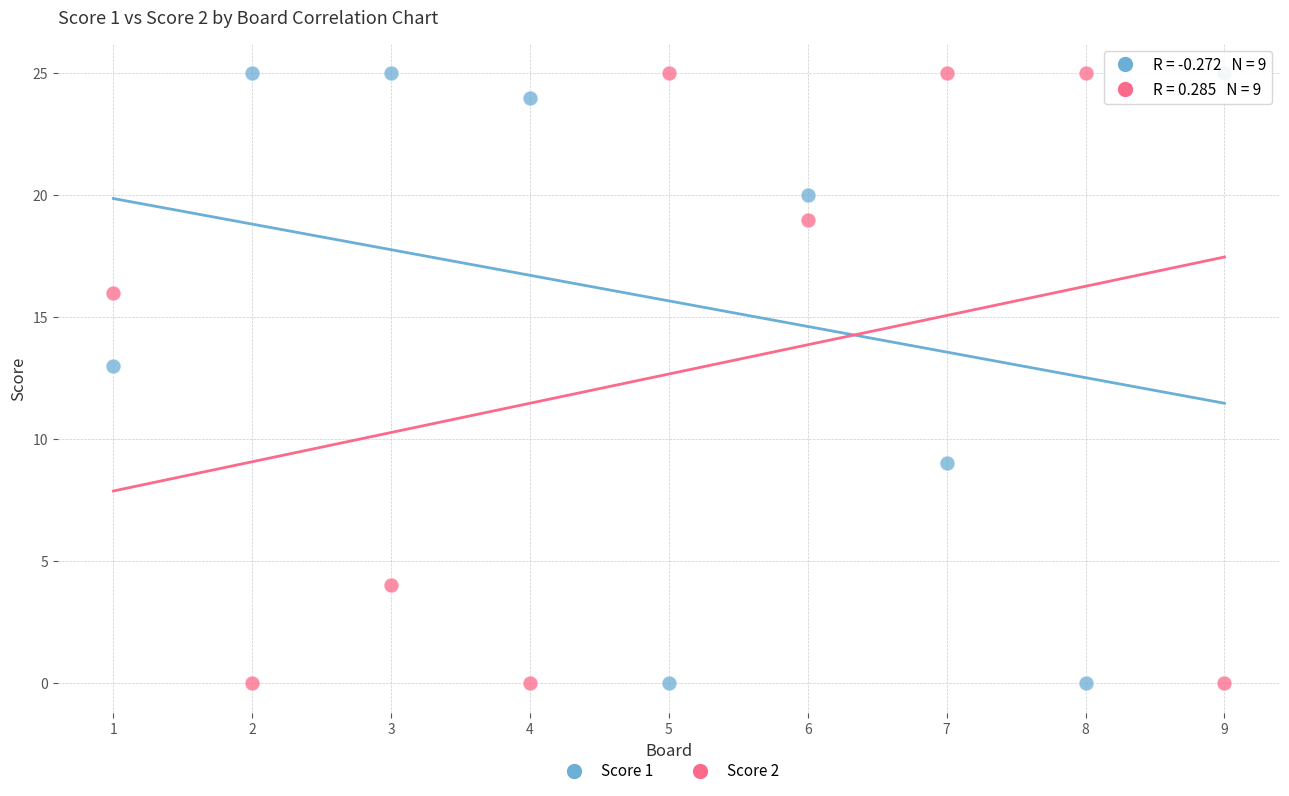

What is the X range (max minus min) for the scatter plot?

8